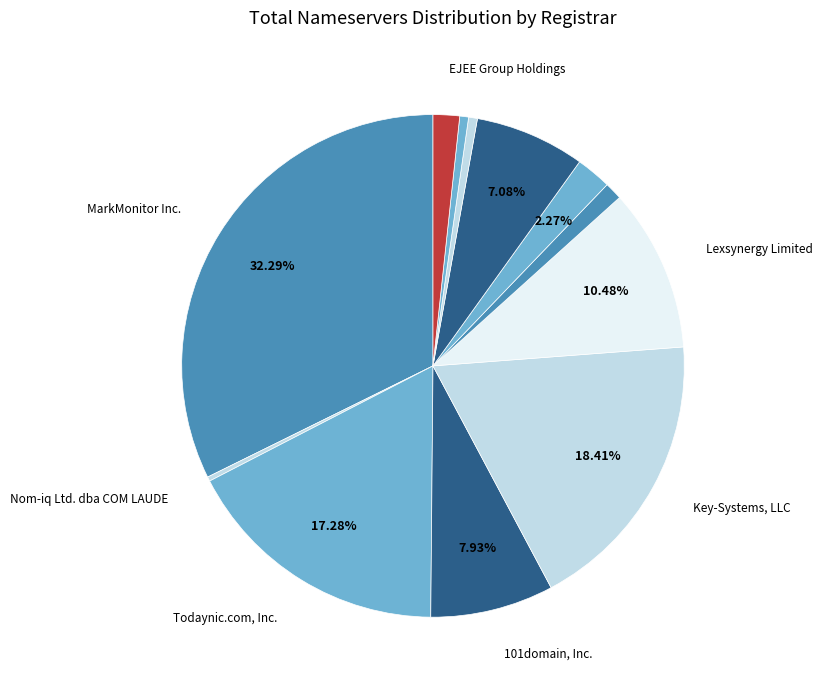

How many segments does this pie chart have?

12